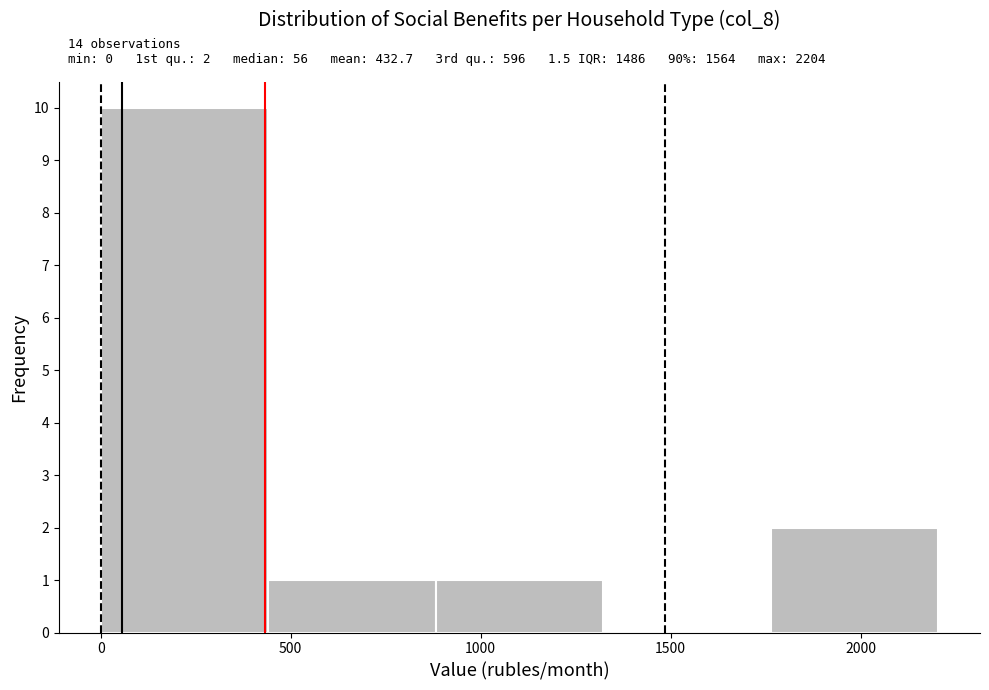

Which range on the x-axis has the tallest bar?

0 to 450